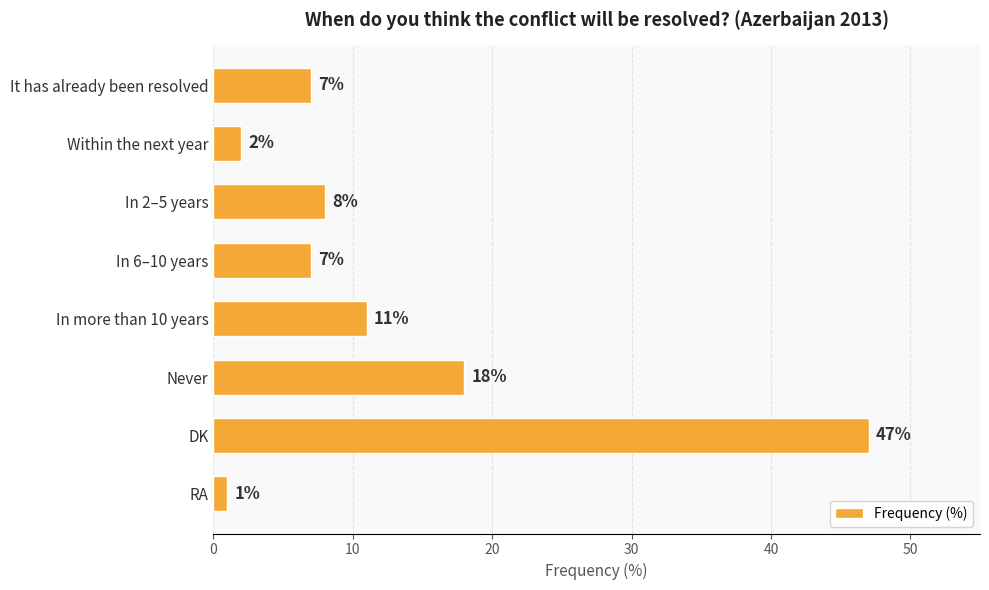

How many bars are there in total?

8